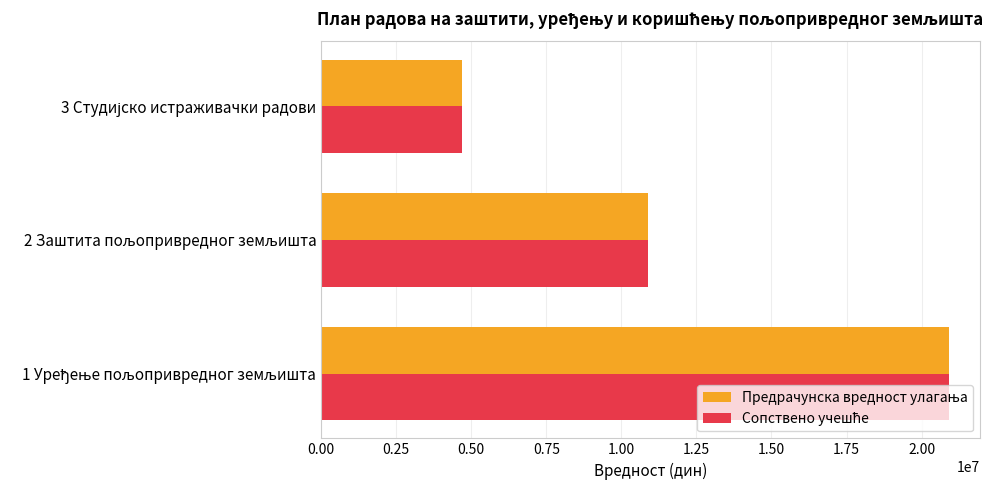

What is the greatest value displayed?

20900000